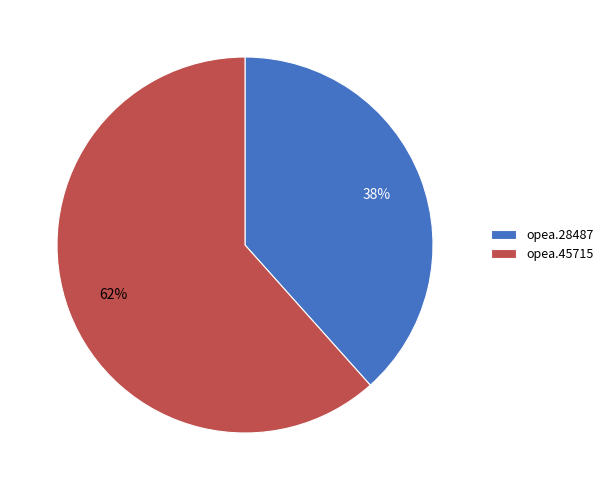

Combined, do opea.45715 and opea.28487 account for over 50%?

Yes